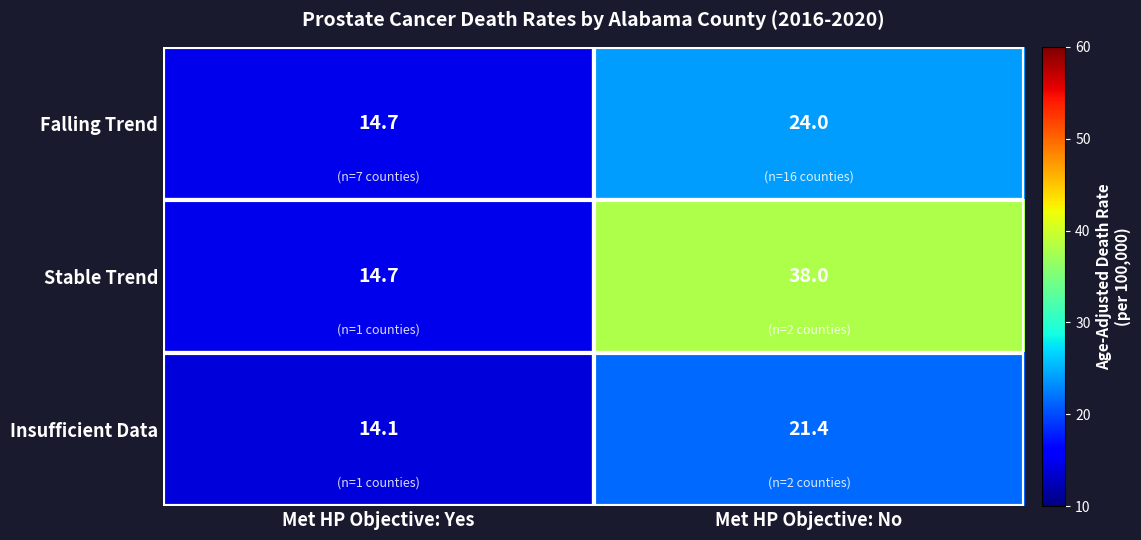

Which series has the widest spread of values?

Stable Trend